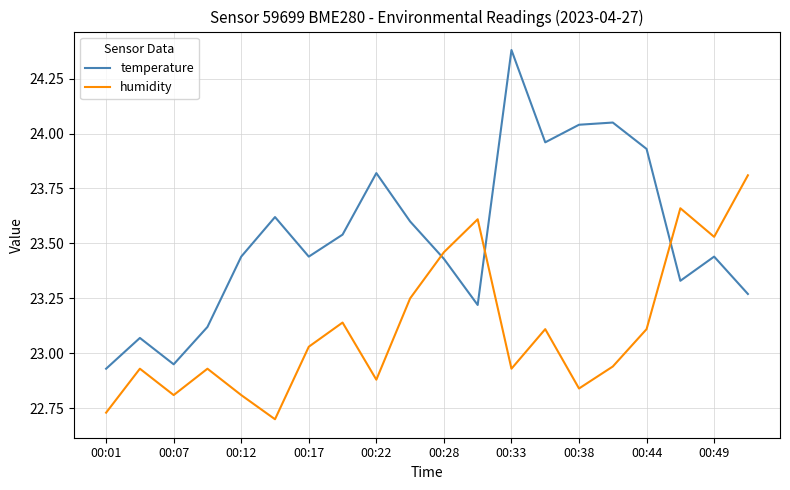

Rank the series by their average value, from highest to lowest.

temperature, humidity